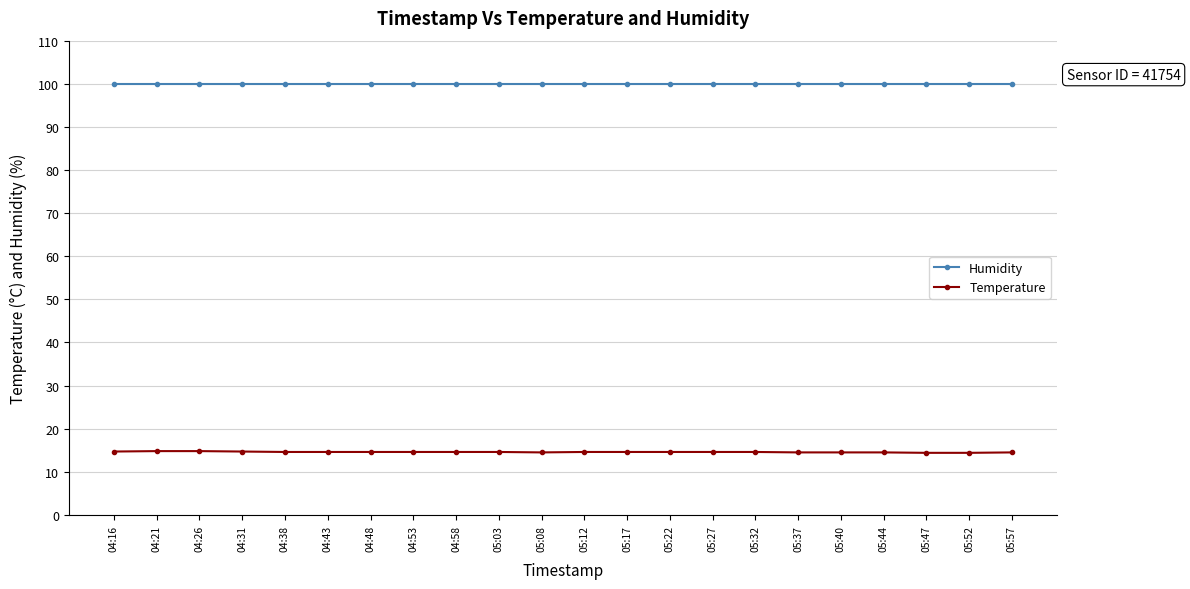

At how many categories does at least one series exceed 63?

22